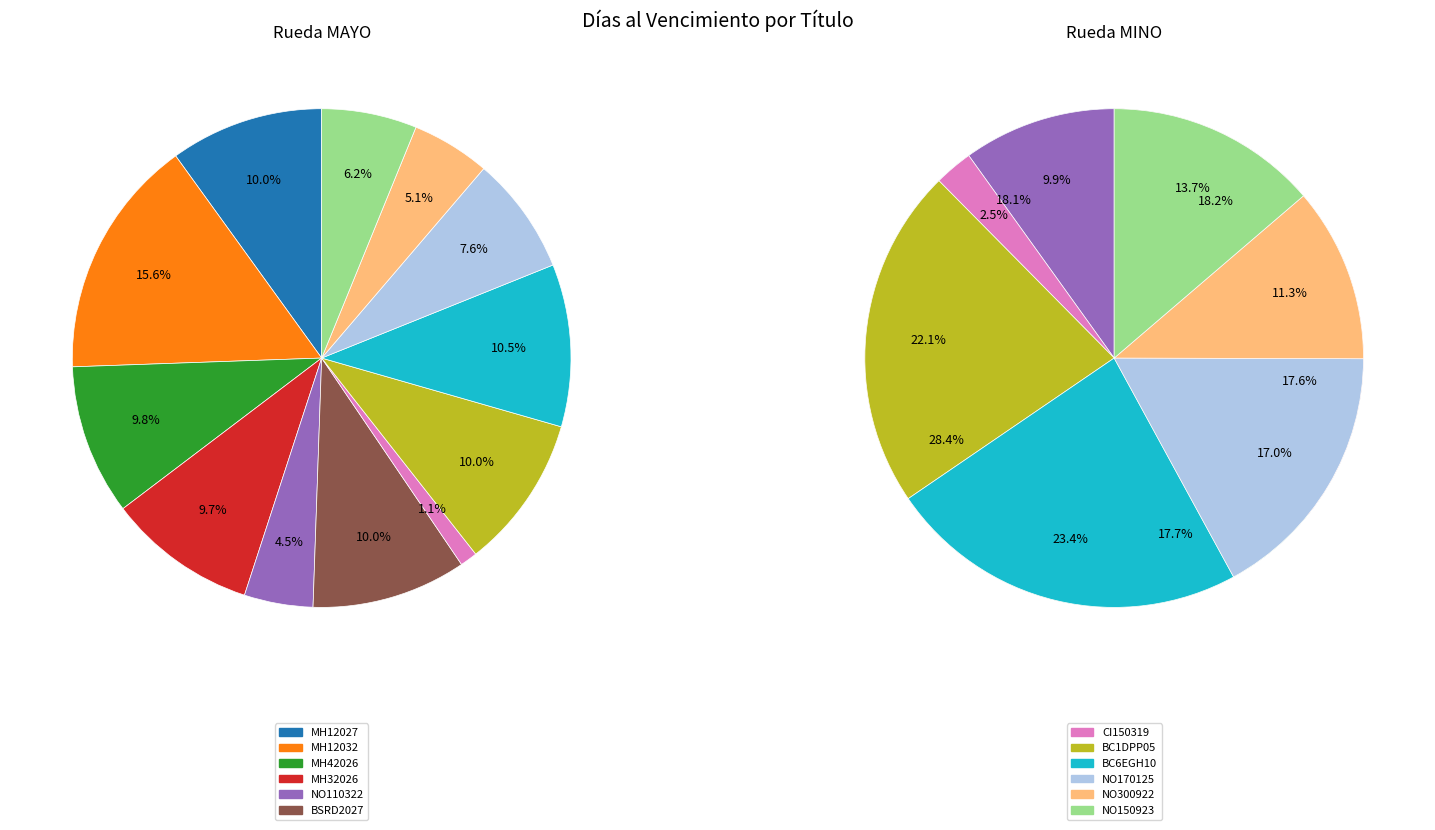

To the nearest percent, what portion does BSRD2027 represent?

10%